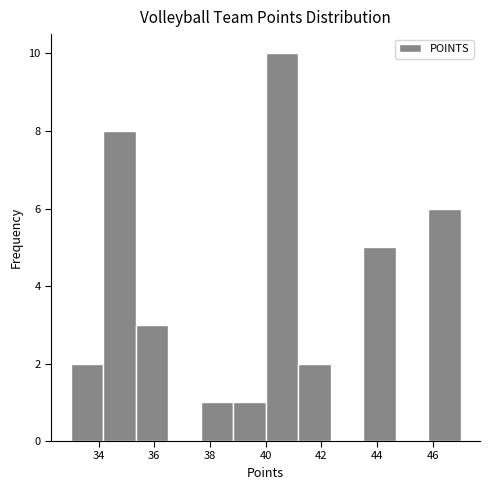

Reading left to right, list every bar in this chart as the range it spans on the x-axis followed by its height. Neither the bar edges nor the heights are printed on the chart, so give them approximately, as read against the axes.

33.0 to 34.2: 2
34.2 to 35.4: 8
35.4 to 36.6: 3
36.6 to 37.6: 0
37.6 to 38.8: 1
38.8 to 40.0: 1
40.0 to 41.2: 10
41.2 to 42.4: 2
42.4 to 43.6: 0
43.6 to 44.6: 5
44.6 to 45.8: 0
45.8 to 47.0: 6